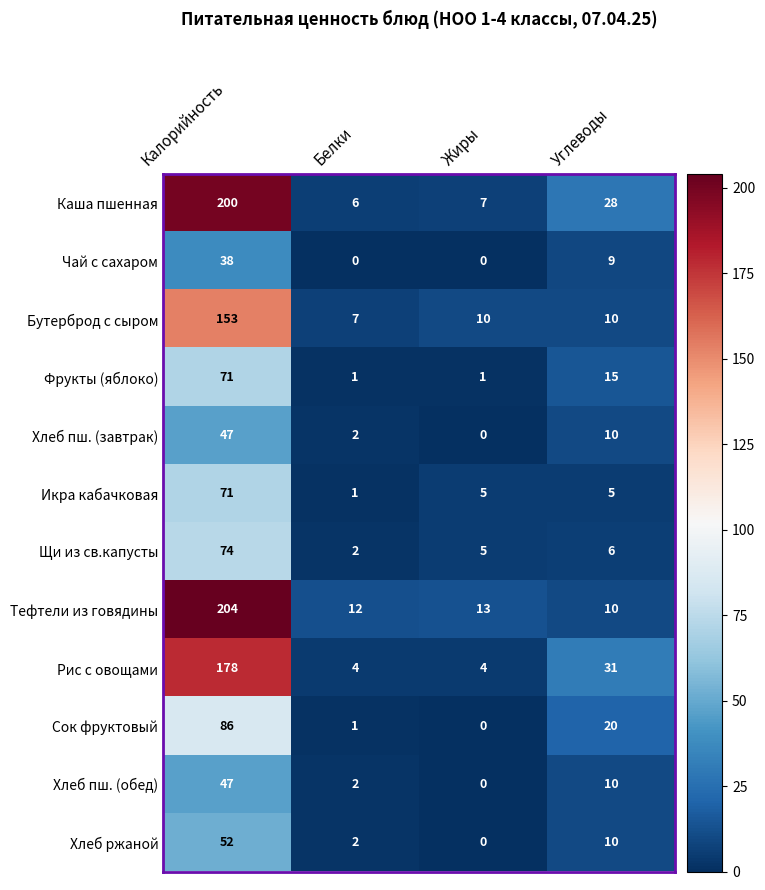

List the labels in order of Щи из св.капусты value, largest first.

Калорийность, Углеводы, Жиры, Белки